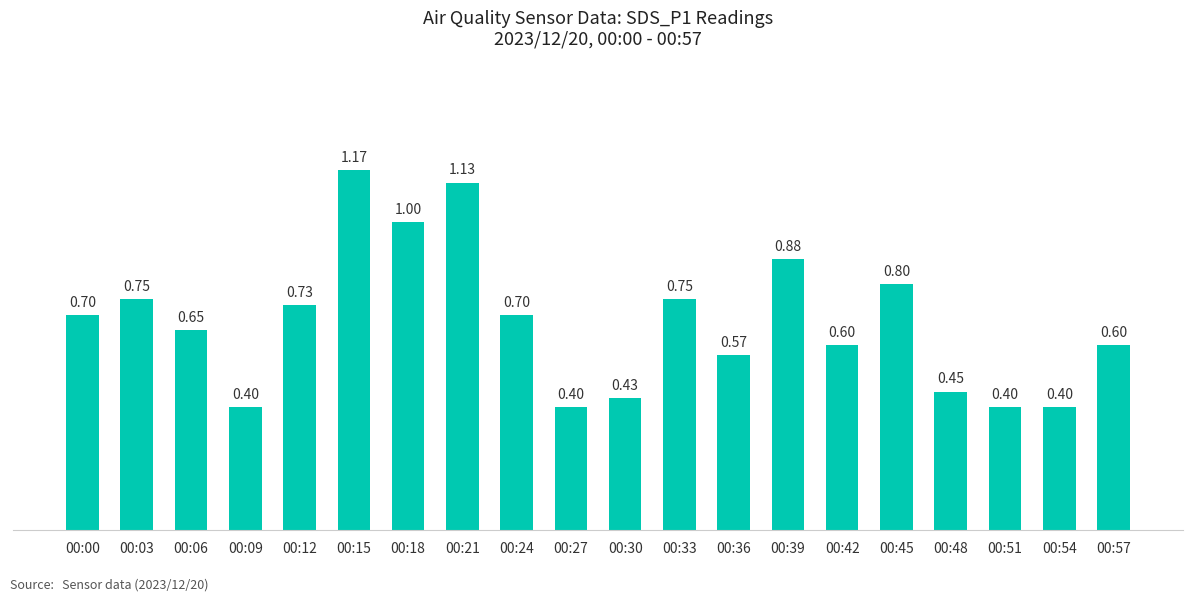

Count the values in the range 0 to 1.

18